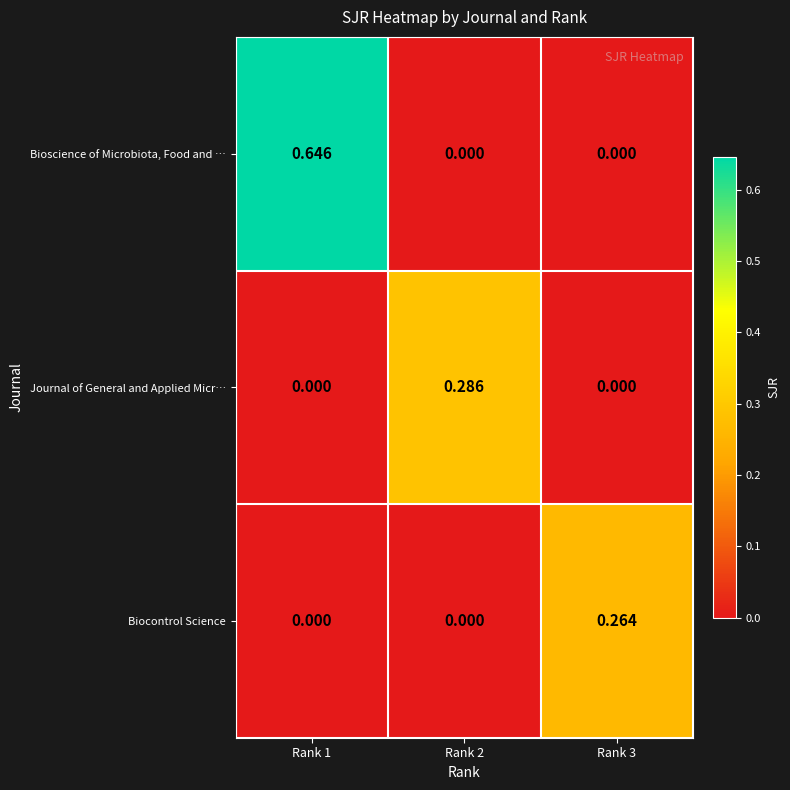

Is the value of Journal of General and Applied Micr… at Rank 3 greater than the value of Biocontrol Science at Rank 3?

No